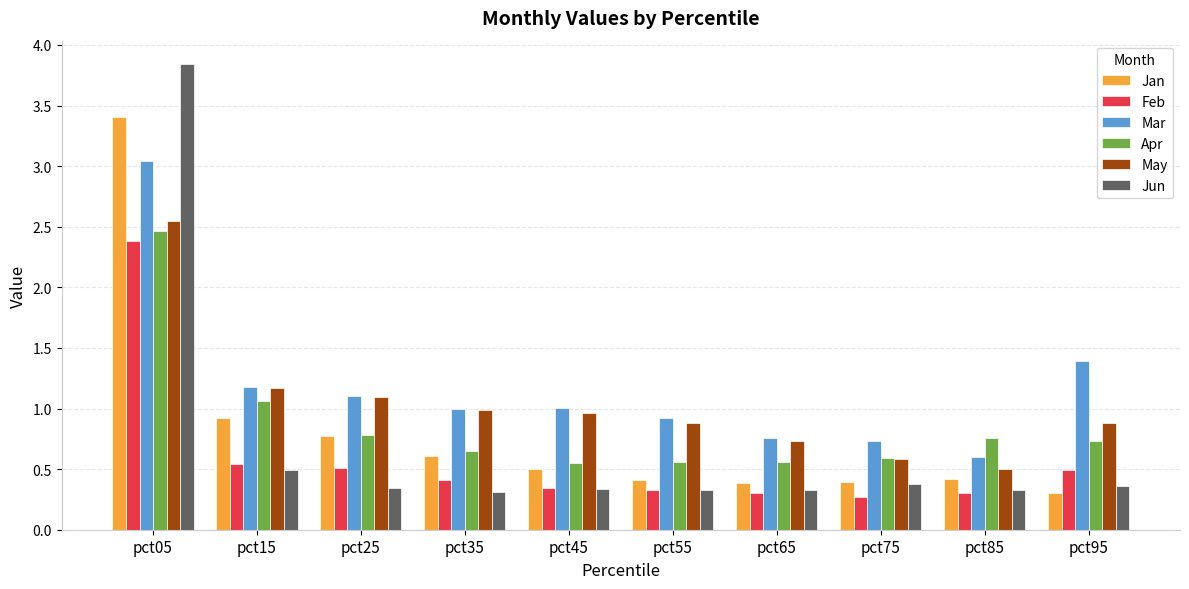

What is the difference between the May values at pct85 and pct15?

0.7